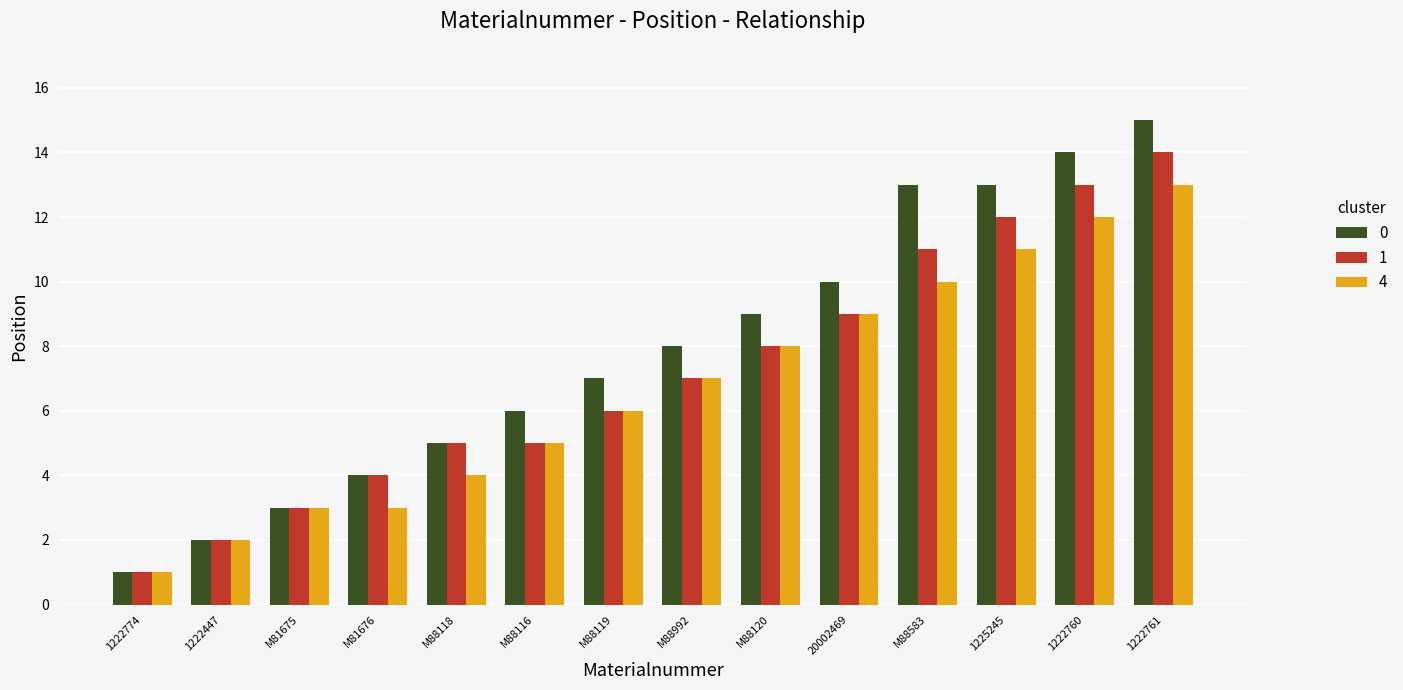

What is the label of the 2nd bar from the right?

1222760